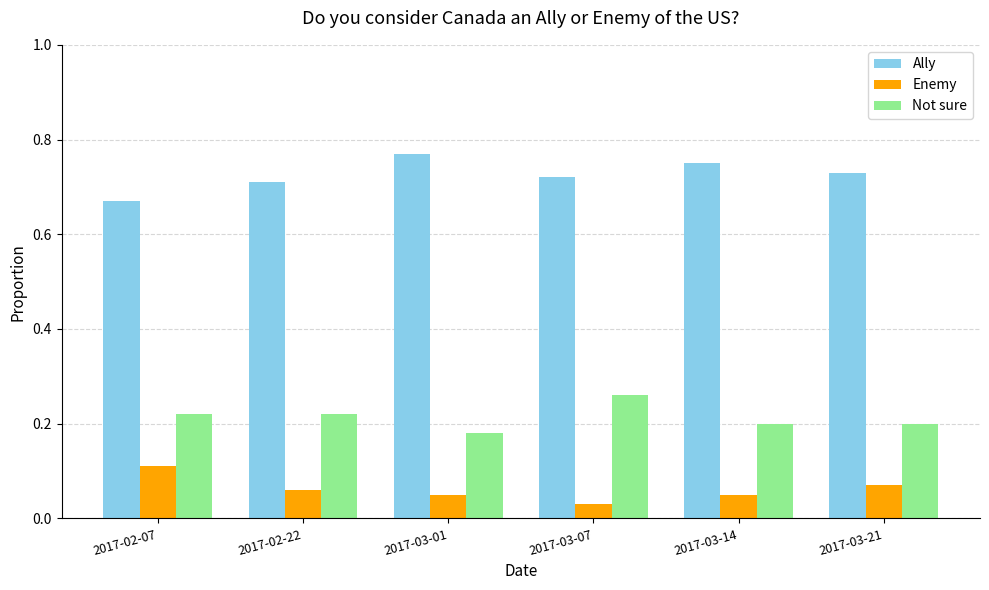

At how many categories does at least one series exceed 0?

6